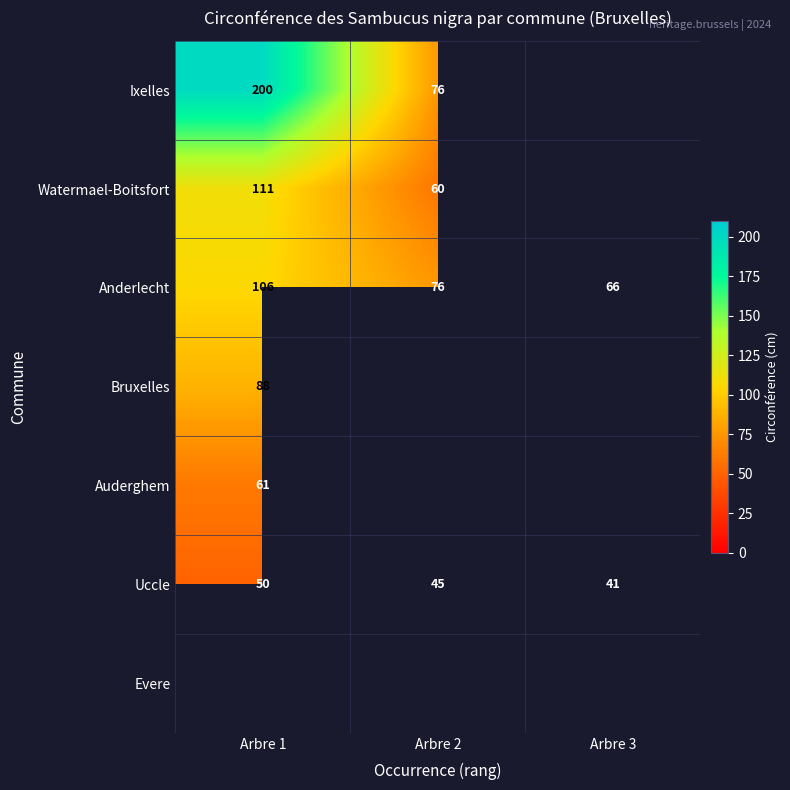

Which label corresponds to the largest value in the chart?

Arbre 1